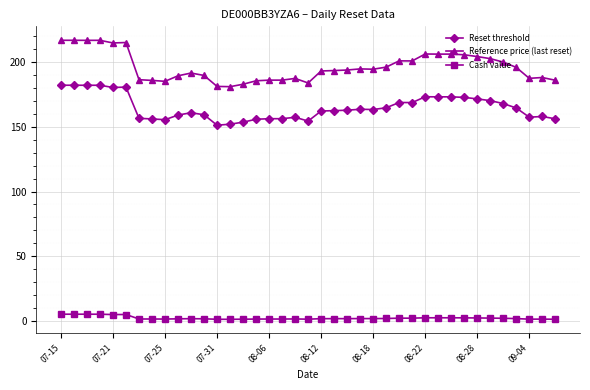

Which series has the largest range (max minus min)?

Reference price (last reset)